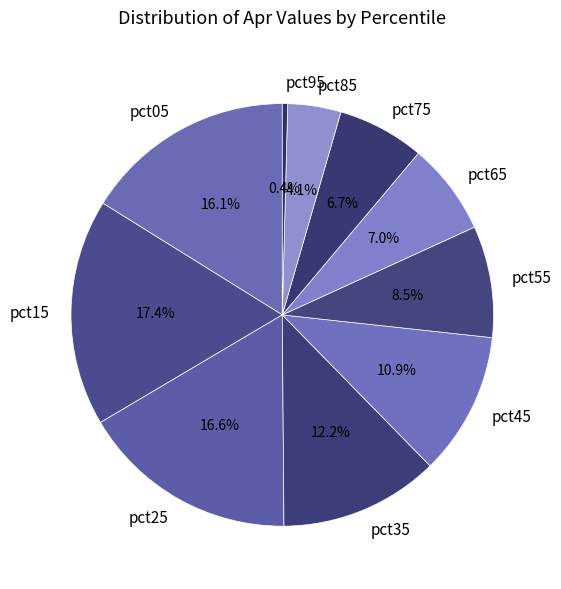

To the nearest percent, what is the average slice percentage?

10%